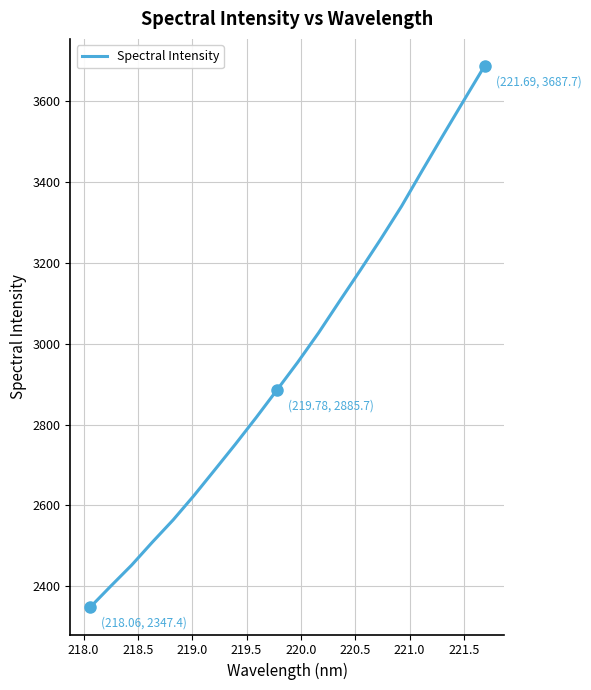

What is the maximum value shown in the chart?

3687.7